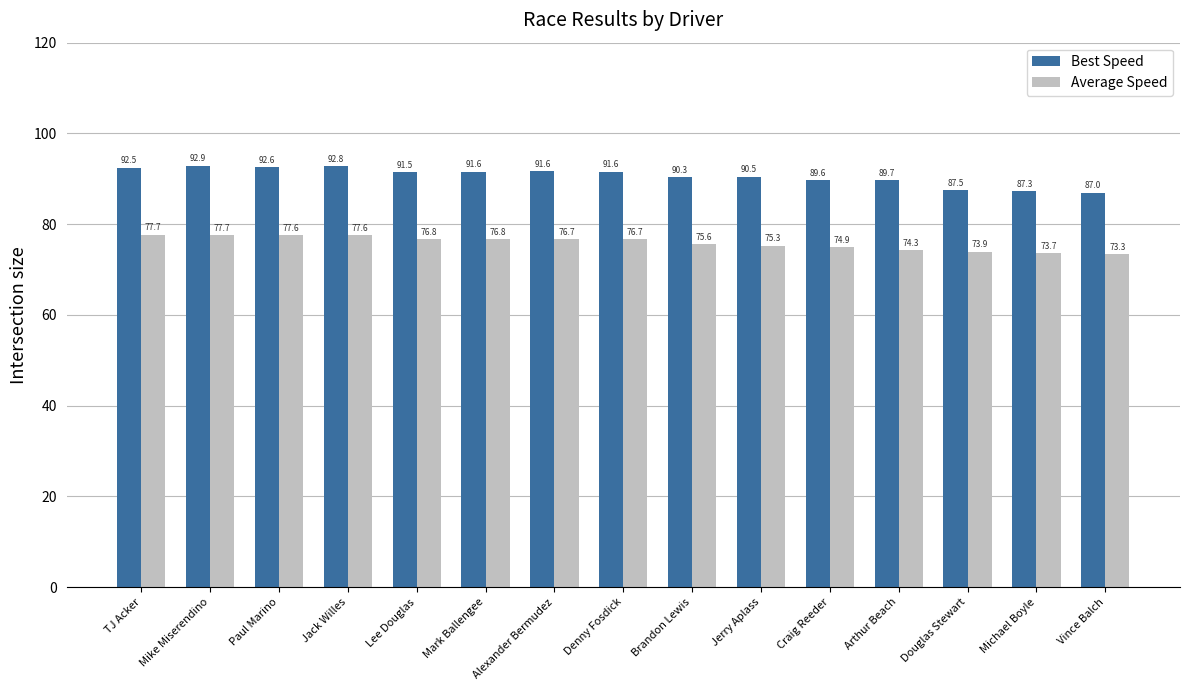

What is the lowest value of the Average Speed series?

73.3